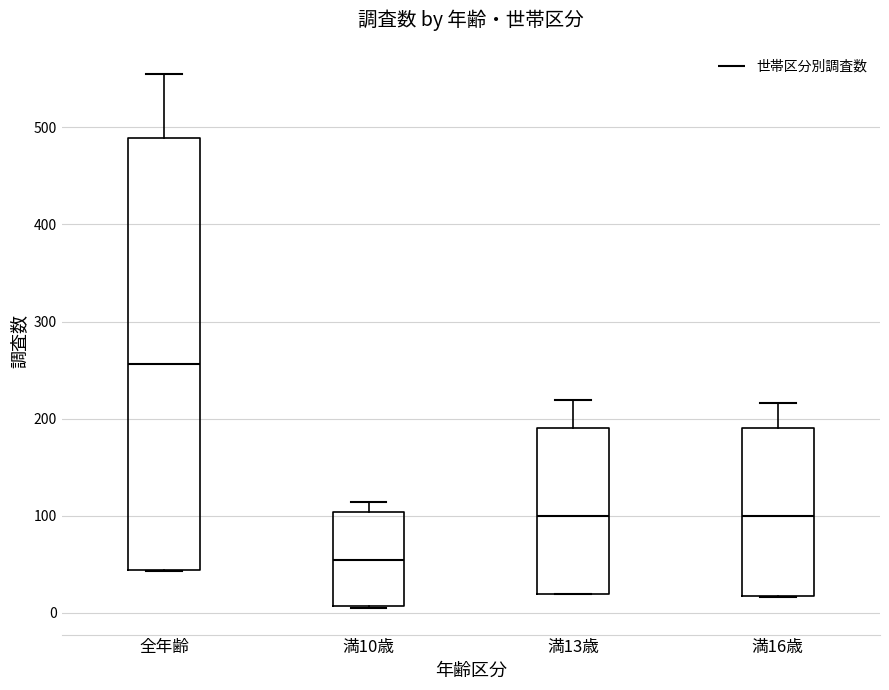

Which box's median line is the lowest?

満10歳